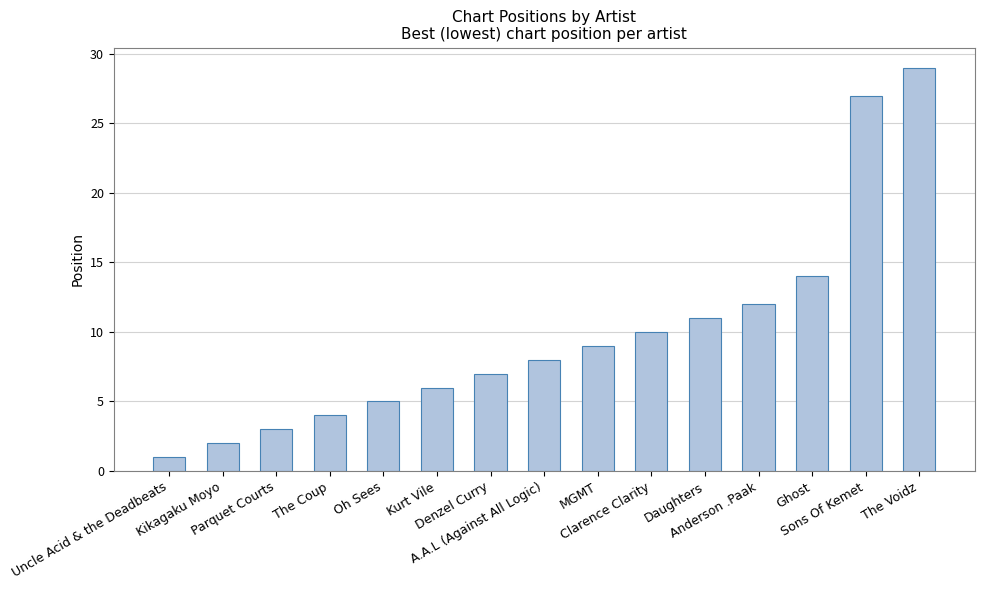

What is the maximum value shown in the chart?

29